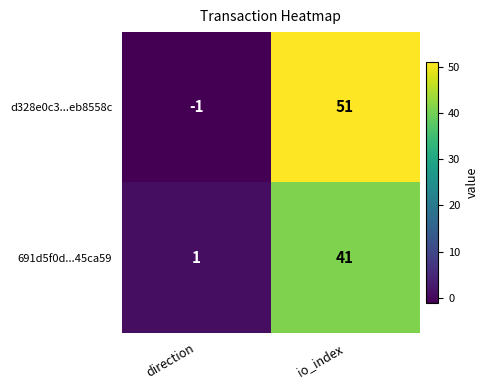

At io_index, list the series in order from smallest to largest.

691d5f0d...45ca59, d328e0c3...eb8558c